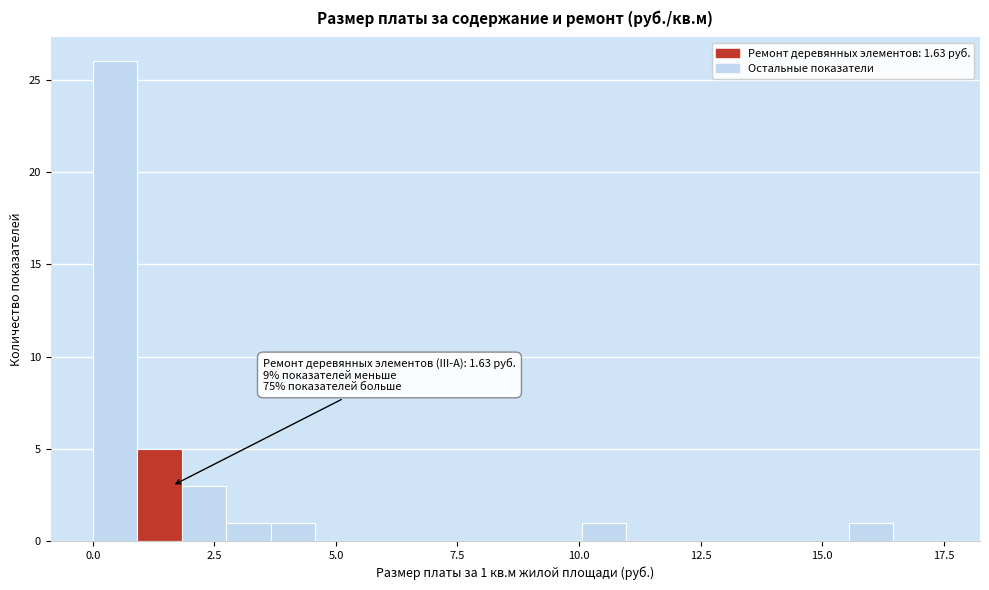

Read against the x-axis, roughly where is the centre of the tallest bar?

0.5